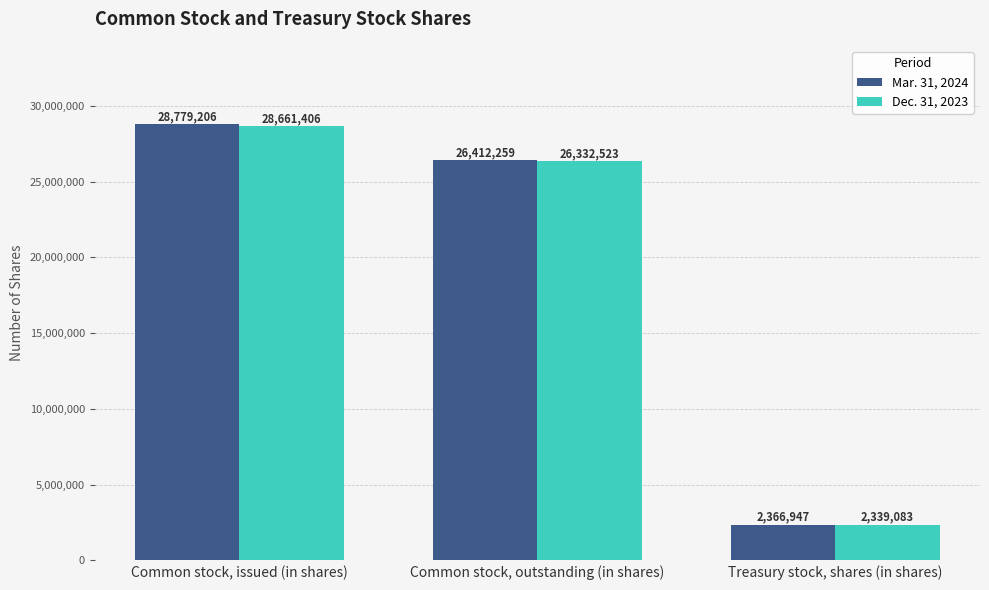

Reading left to right, extract all data points from this chart.

Mar. 31, 2024: 28779206	26412259	2366947
Dec. 31, 2023: 28661406	26332523	2339083